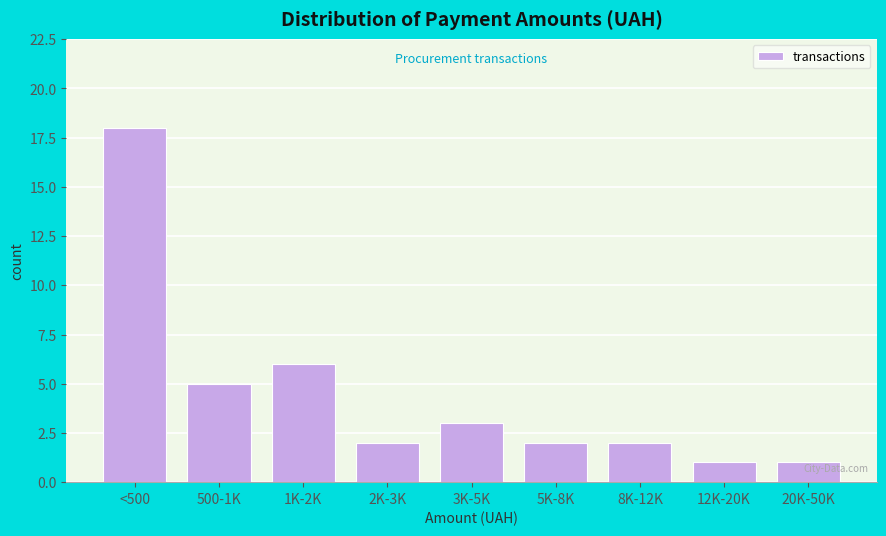

Reading left to right, list all the values displayed in this chart.

18	5	6	2	3	2	2	1	1